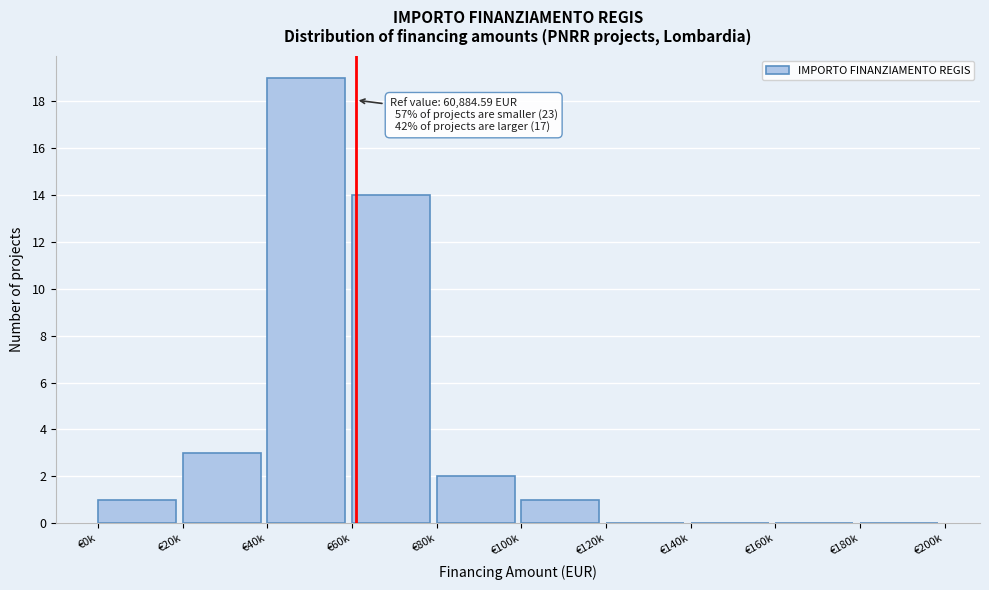

Reading left to right, extract all data points from this chart.

€0k=1	€20k=3	€40k=19	€60k=14	€80k=2	€100k=1	€120k=0	€140k=0	€160k=0	€180k=0